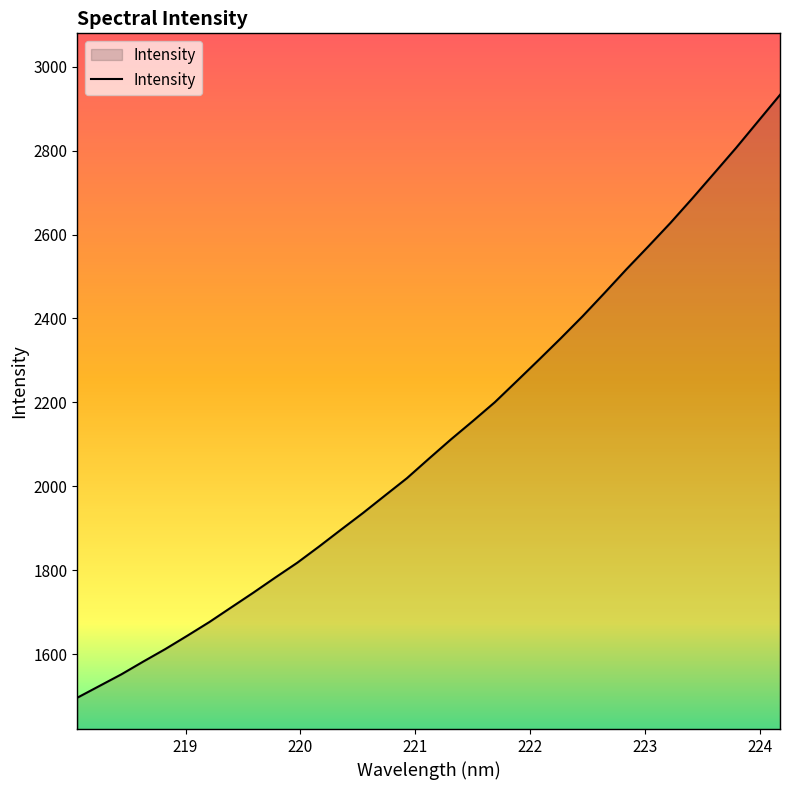

What is the maximum value shown in the chart?

2933.2